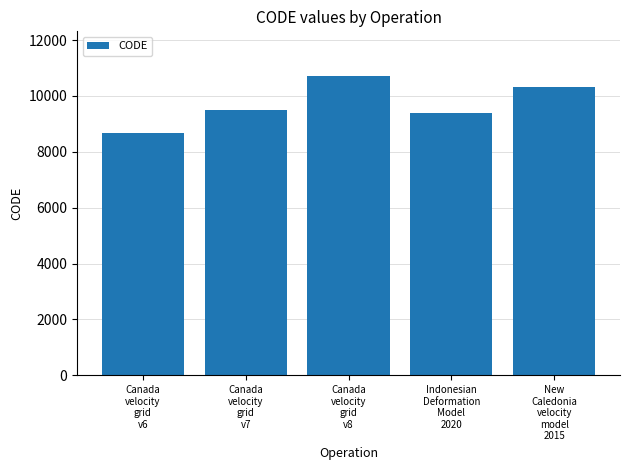

The value at Indonesian
Deformation
Model
2020 is 9375. True or false?

True